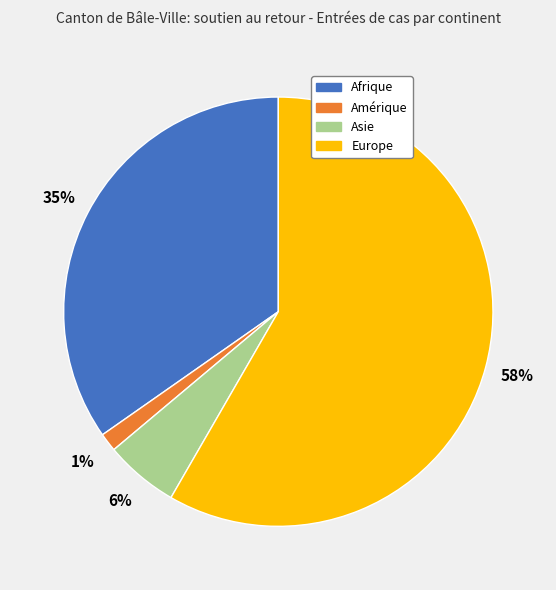

Does any single category account for the majority?

Yes